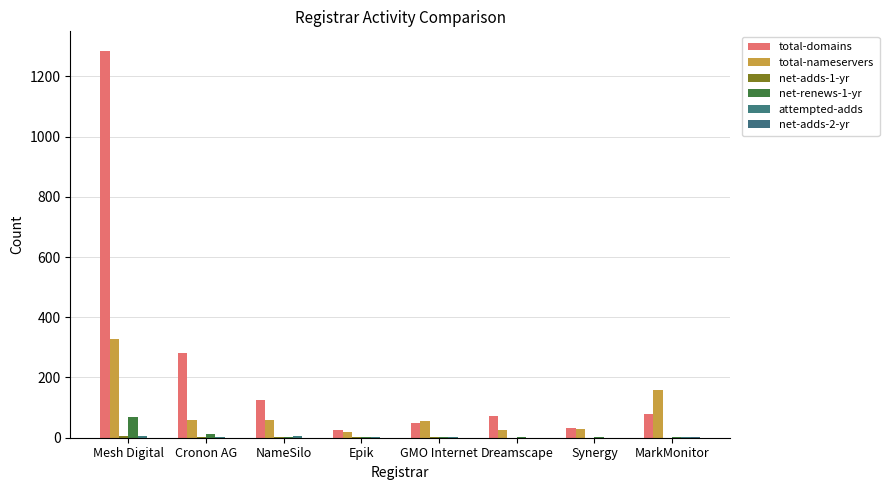

List the labels in order of attempted-adds value, smallest first.

Dreamscape, Synergy, MarkMonitor, Cronon AG, GMO Internet, Epik, Mesh Digital, NameSilo